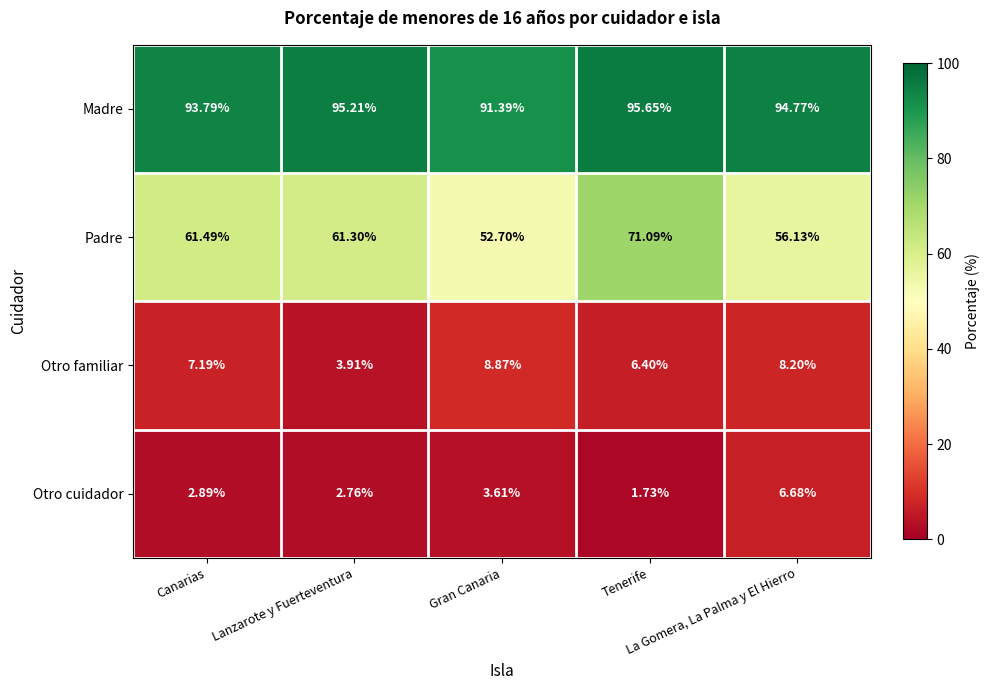

Which series has the largest range (max minus min)?

Padre